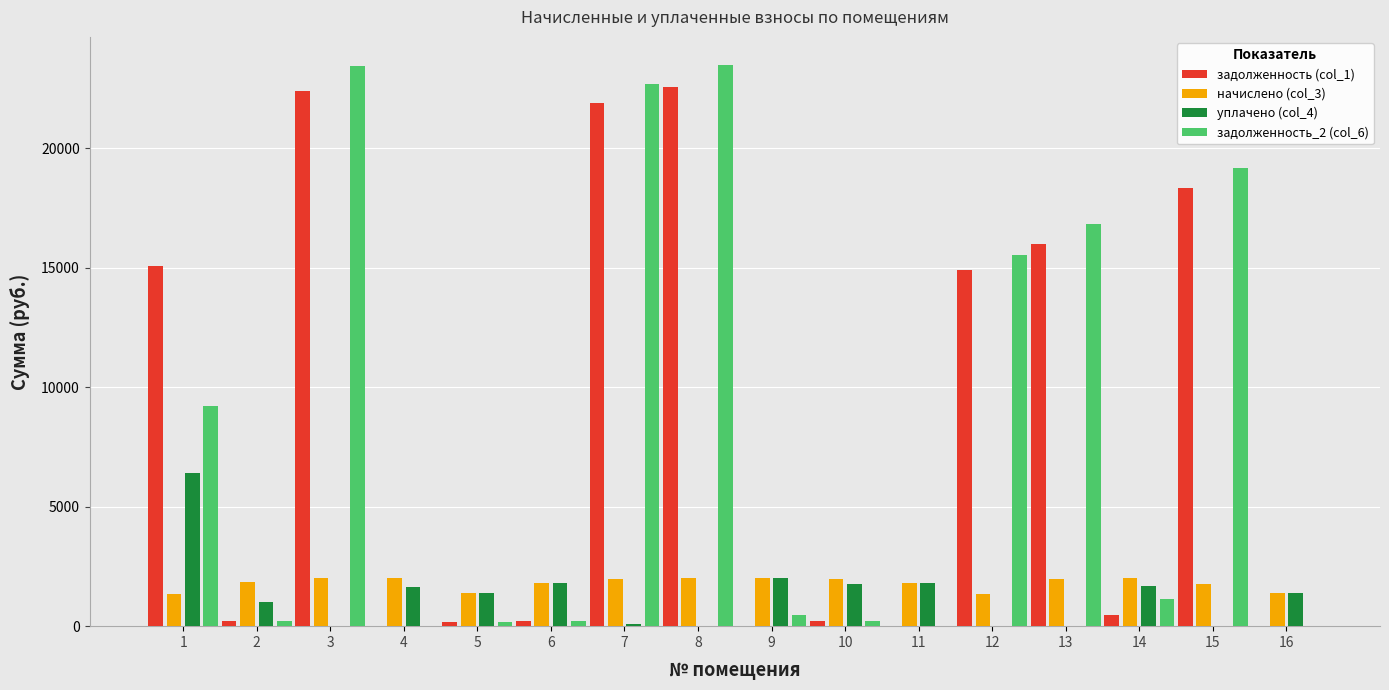

True or false: задолженность (col_1) has a value of 4685.5 at 3.

False